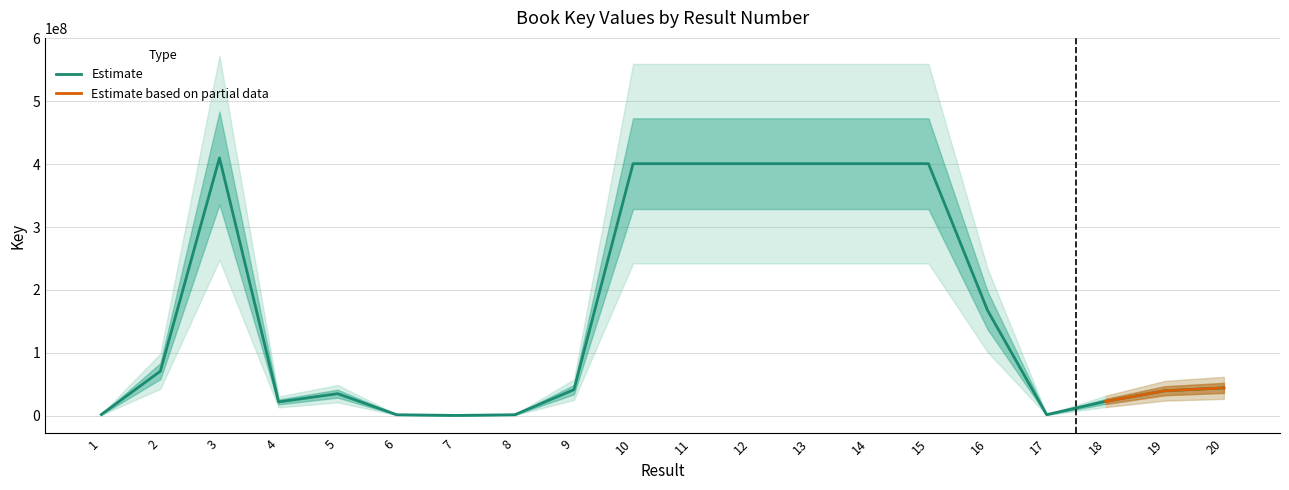

Count the number of values greater than 44154924.

9